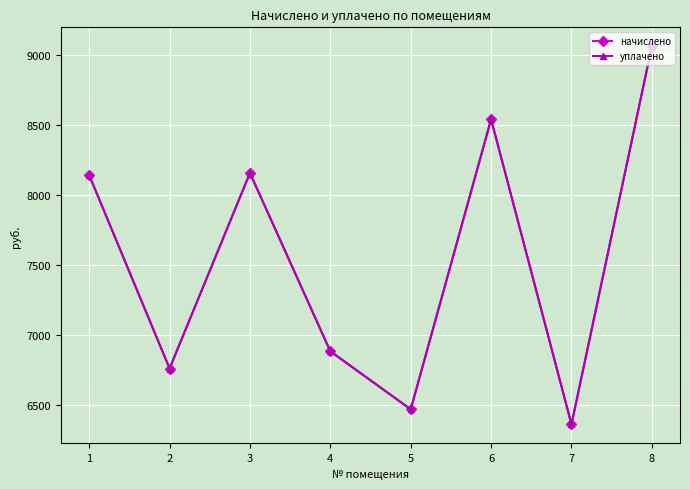

At which category is the sum across all series the highest?

8